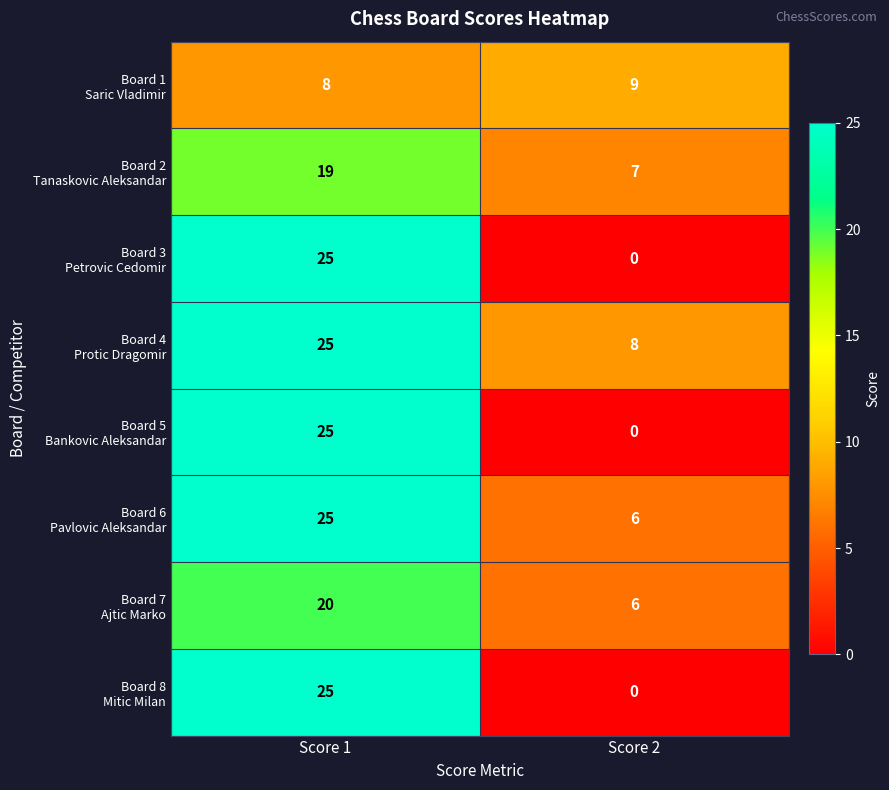

What is the greatest value displayed?

25